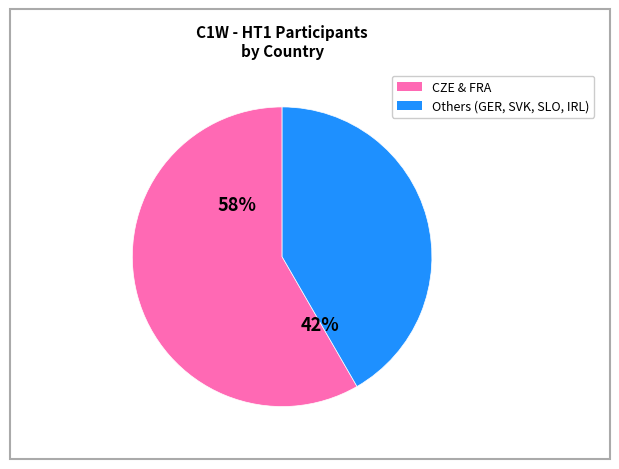

To the nearest percent, what is the combined percentage of SVK and SLO?

24%